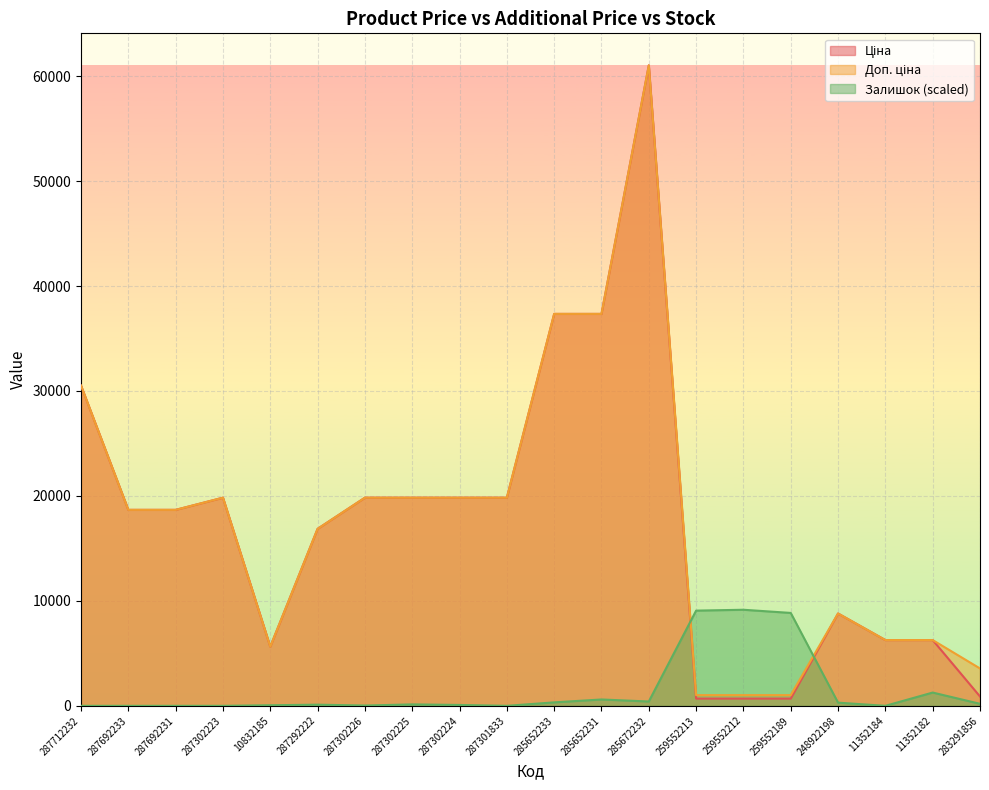

The value of Ціна at 285652233 is 56474.1. True or false?

False